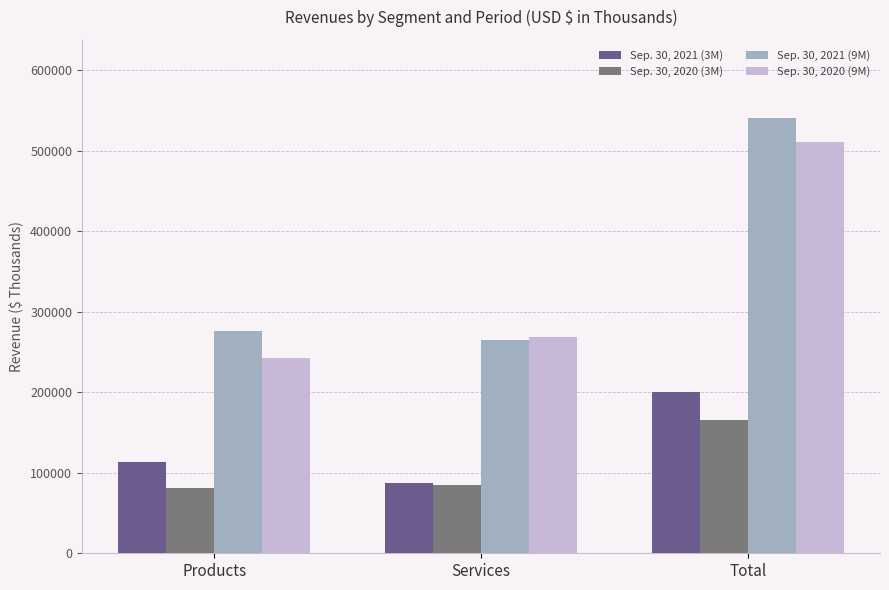

What is the spread (max minus min) of values at Total?

375170